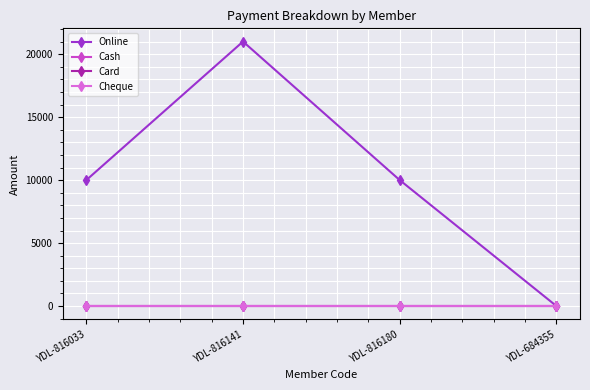

Is this an area chart (filled region under the line)?

No